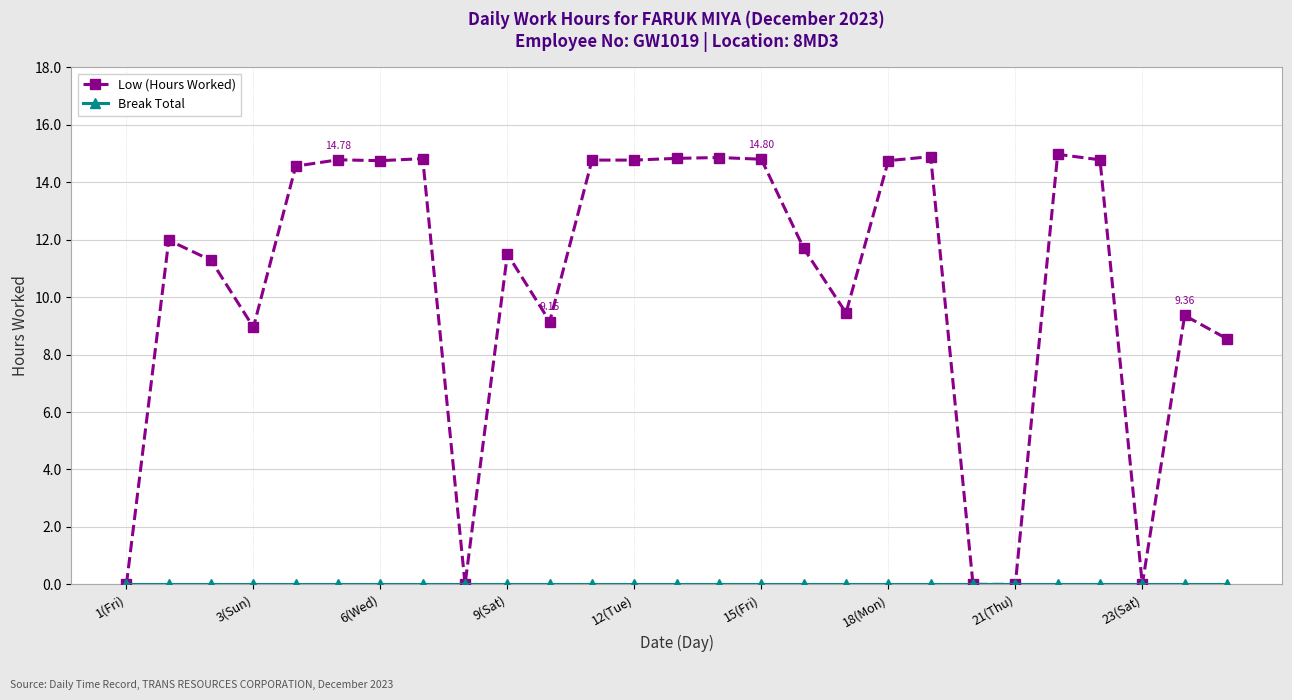

Which series has the largest total across all categories?

Low (Hours Worked)